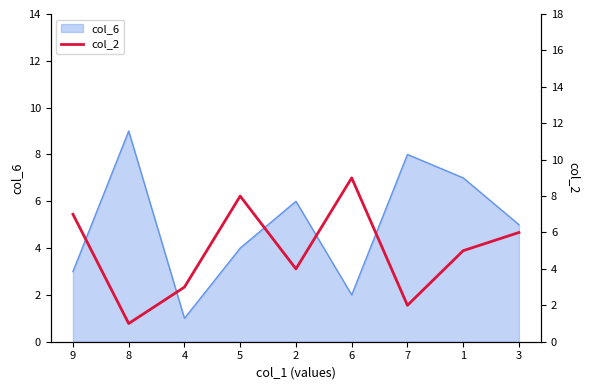

Does the chart display data point markers on the line(s)?

No